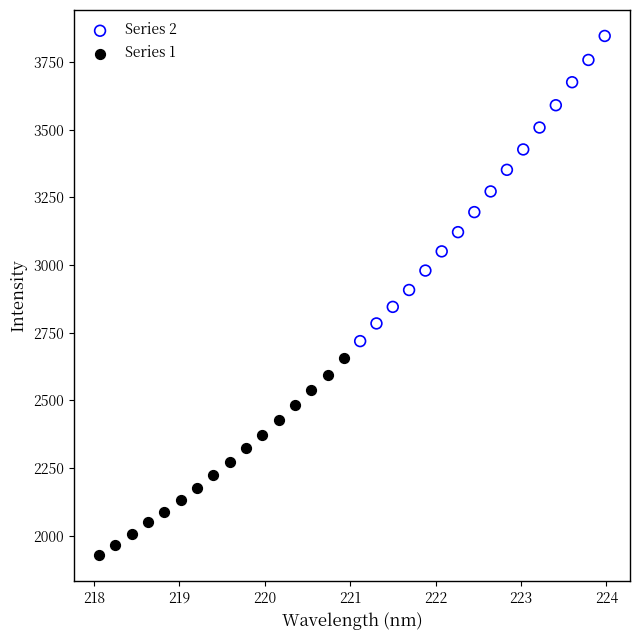

Which series contains the highest Y value?

Series 2